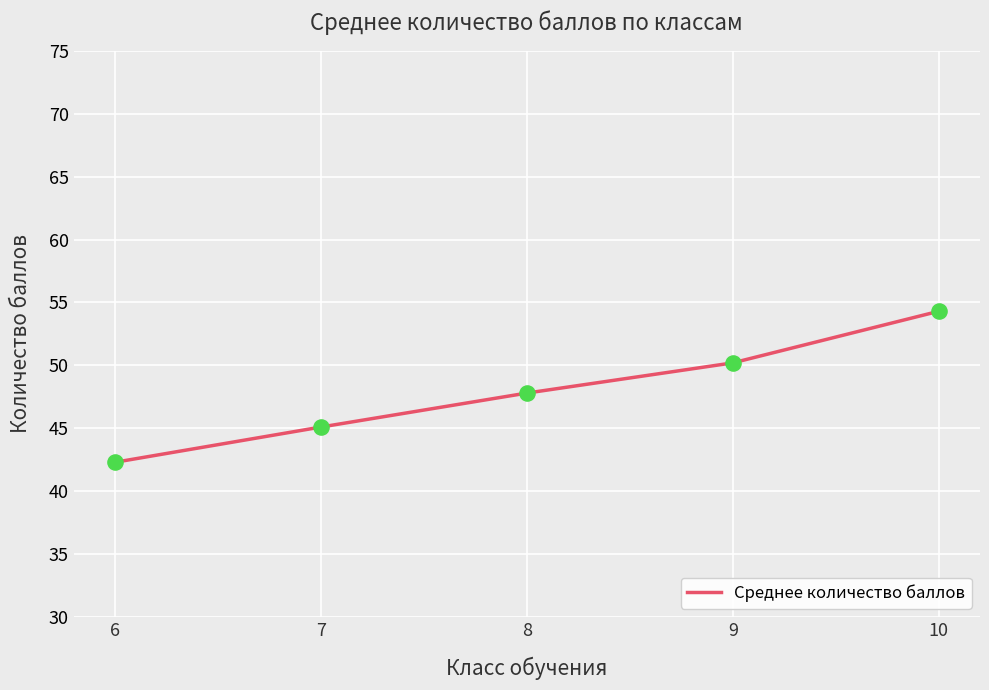

What is the change in value from 8 to 10?

+6.5